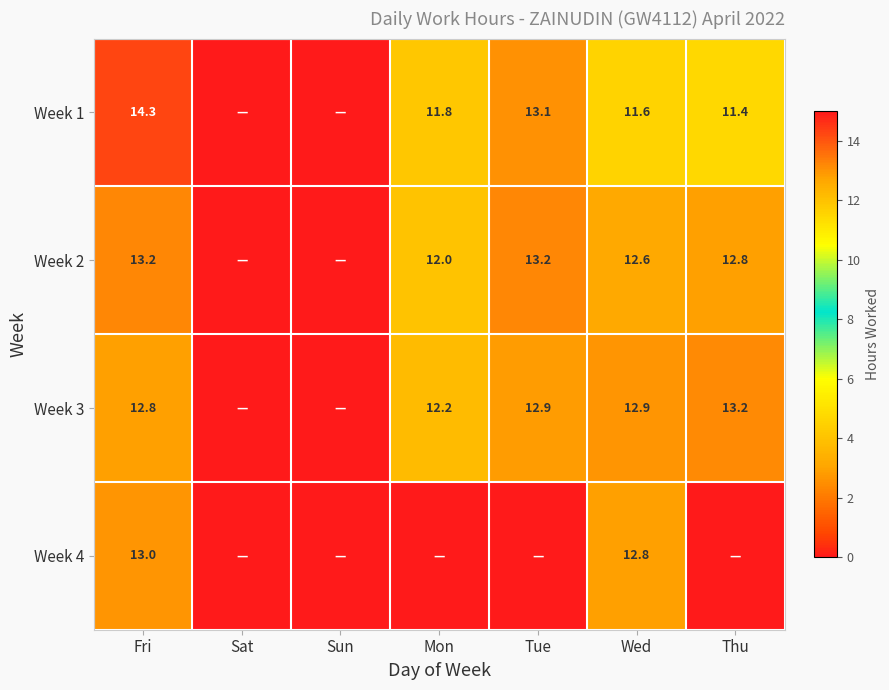

What is the spread (max minus min) of values at Fri?

1.5